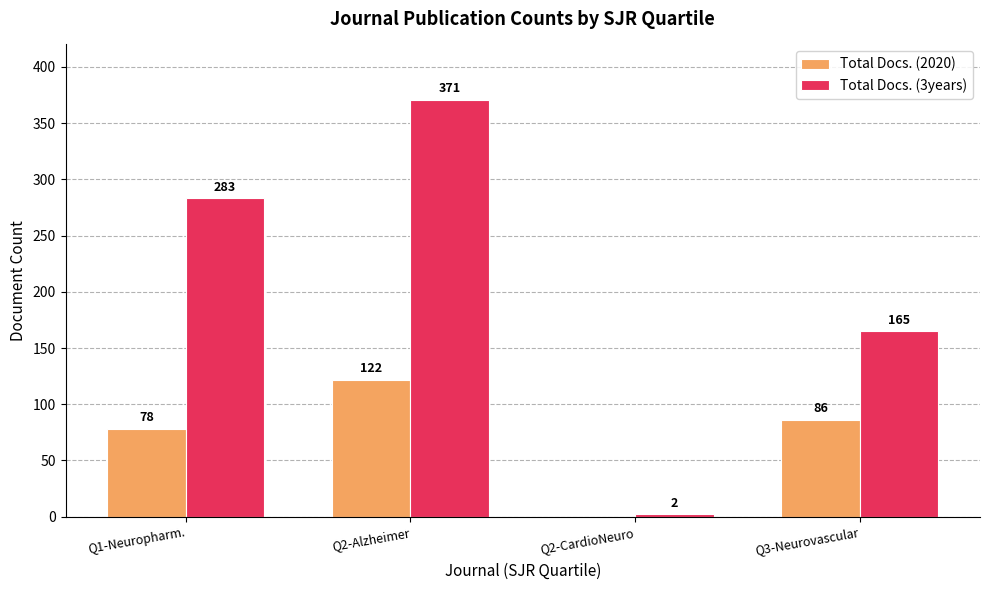

True or false: Total Docs. (3years) has a value of 2 at Q2-CardioNeuro.

True